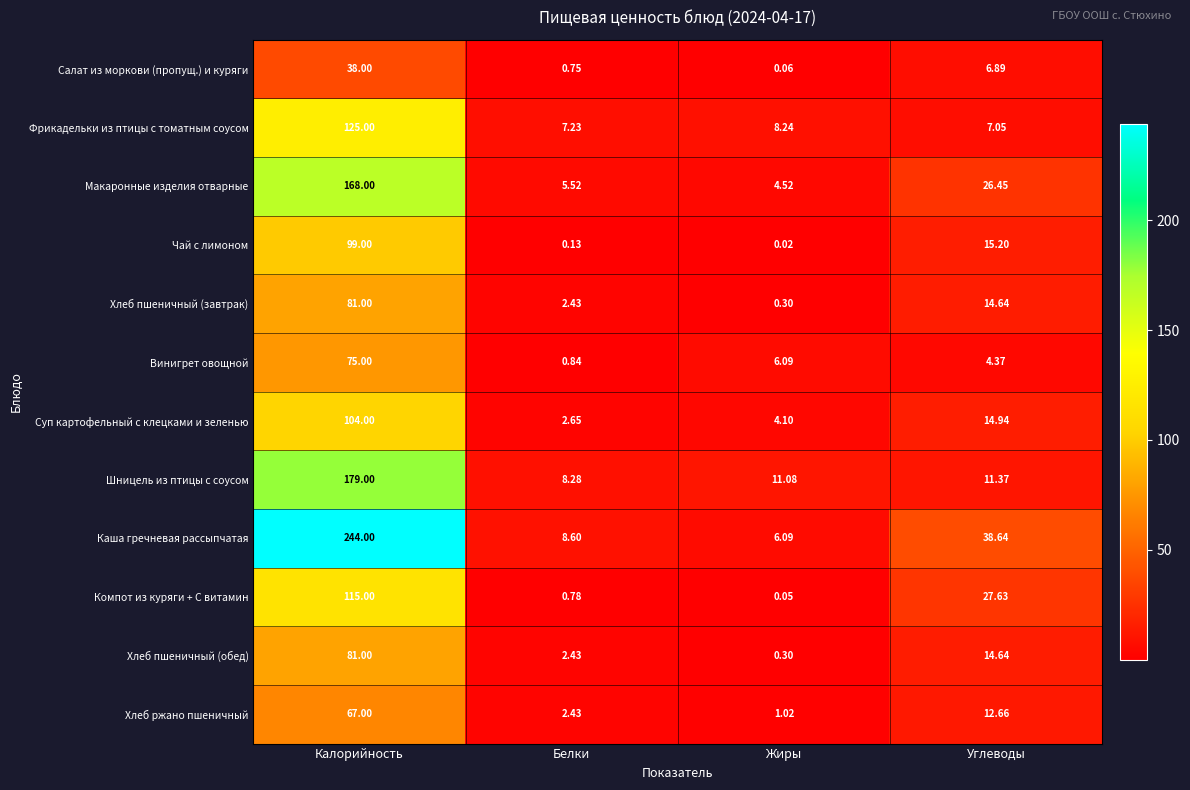

Which label corresponds to the largest value in the chart?

Калорийность